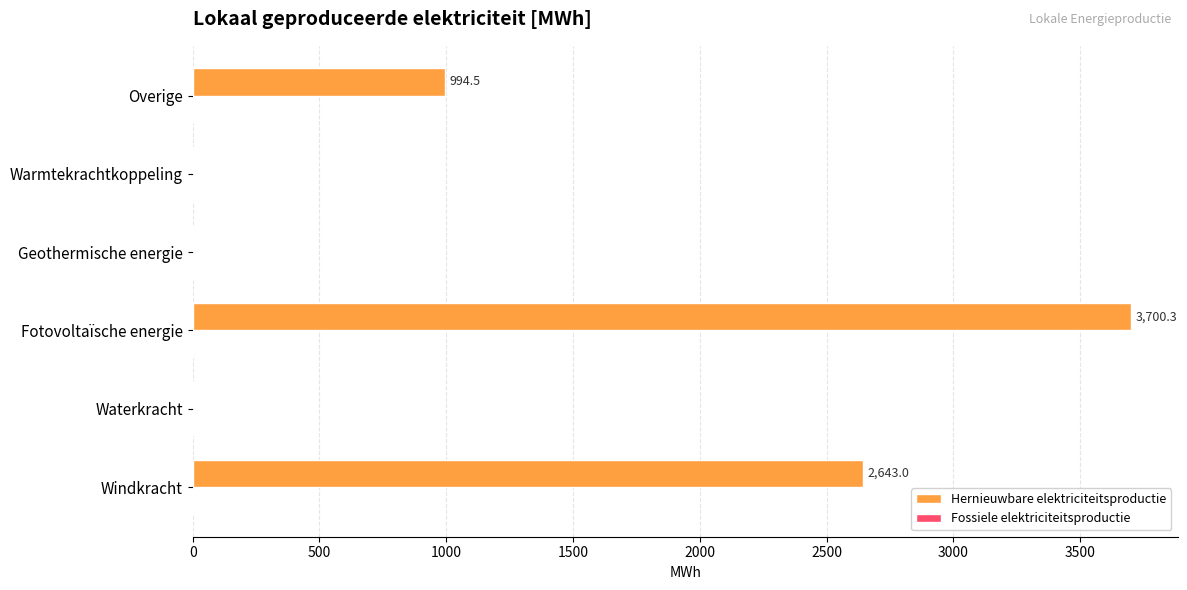

Reading bottom to top, transcribe all the data shown in this chart.

Windkracht=2643.0	Waterkracht=0.0	Fotovoltaïsche energie=3700.3	Geothermische energie=0.0	Warmtekrachtkoppeling=0.0	Overige=994.5